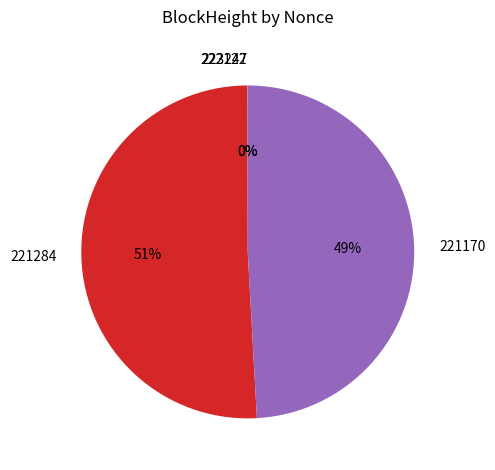

What is the majority slice?

221284